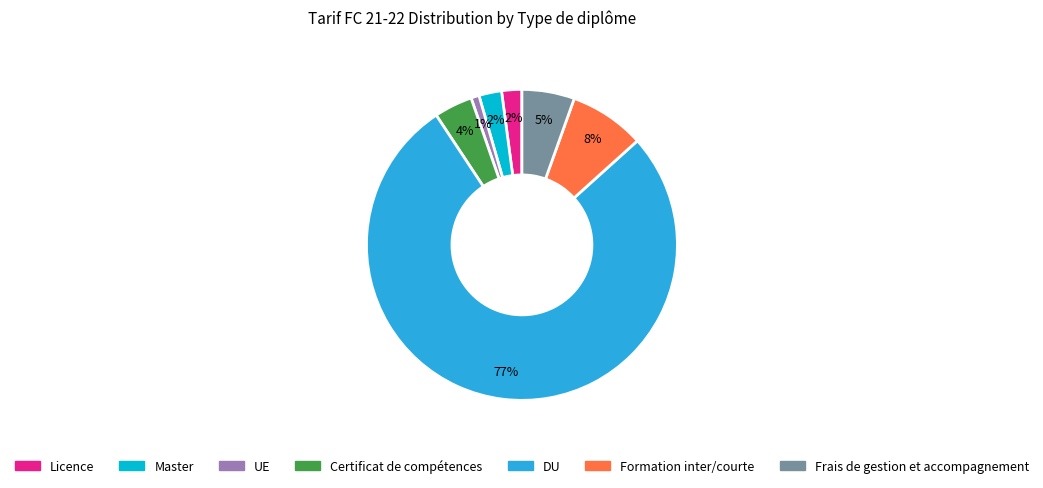

Between Licence and DU, which is larger?

DU